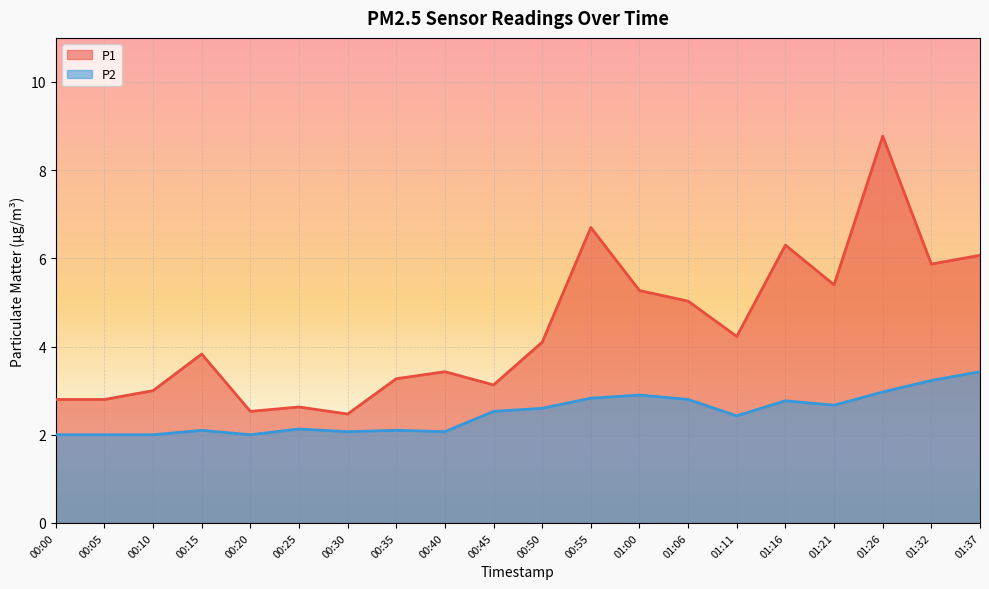

Reading left to right, list all the values displayed in this chart.

P1: 2.8	2.8	3.0	3.8	2.5	2.6	2.5	3.3	3.4	3.1	4.1	6.7	5.3	5.0	4.2	6.3	5.4	8.8	5.9	6.1
P2: 2.0	2.0	2.0	2.1	2.0	2.1	2.1	2.1	2.1	2.5	2.6	2.8	2.9	2.8	2.4	2.8	2.7	3.0	3.2	3.4